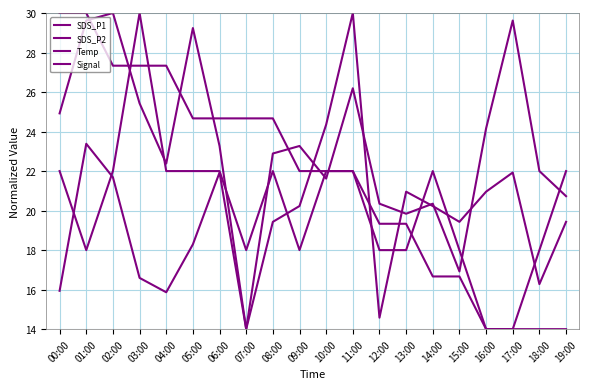

True or false: SDS_P2 and Temp intersect in this chart.

True